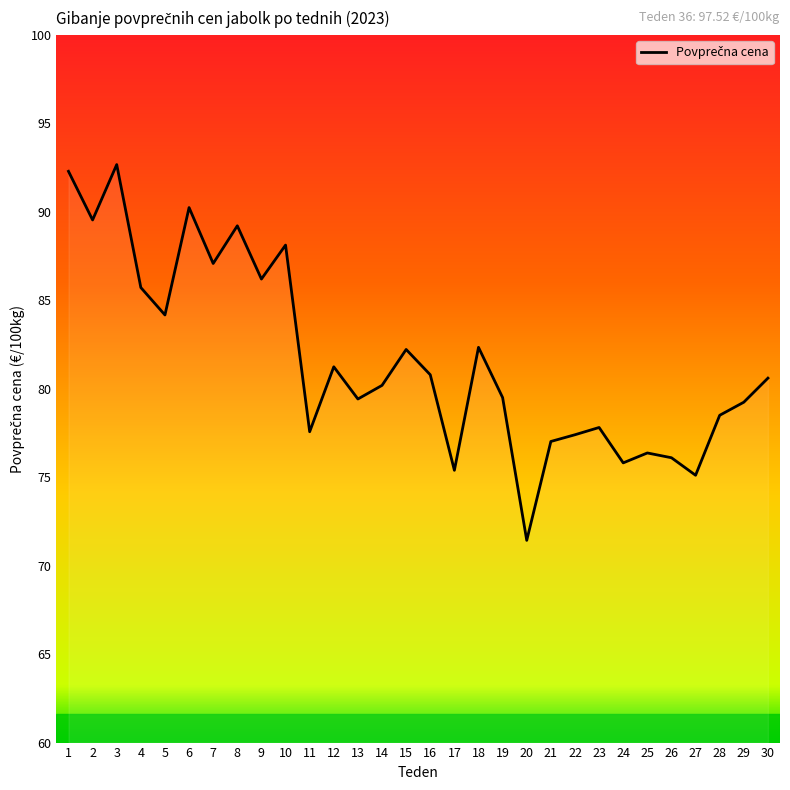

Does the chart have visible grid lines?

No